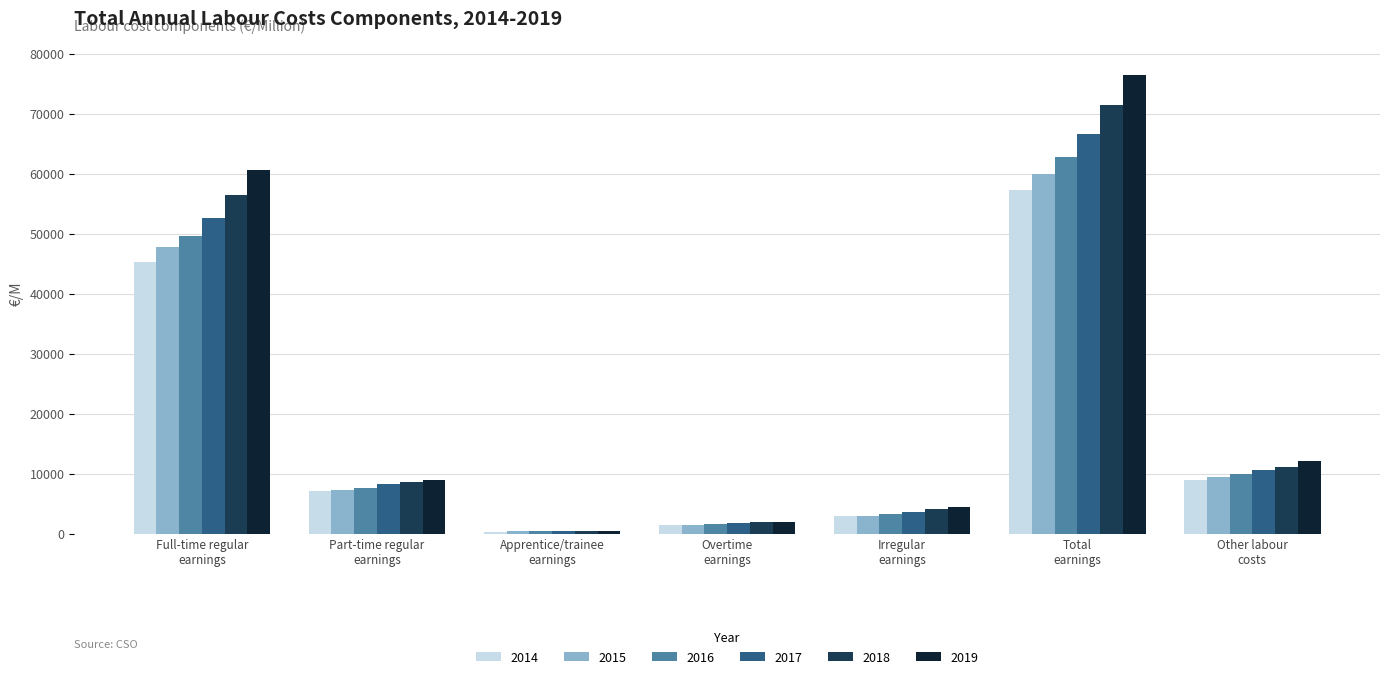

Where does the 2017 series first go above 8231?

Full-time regular
earnings